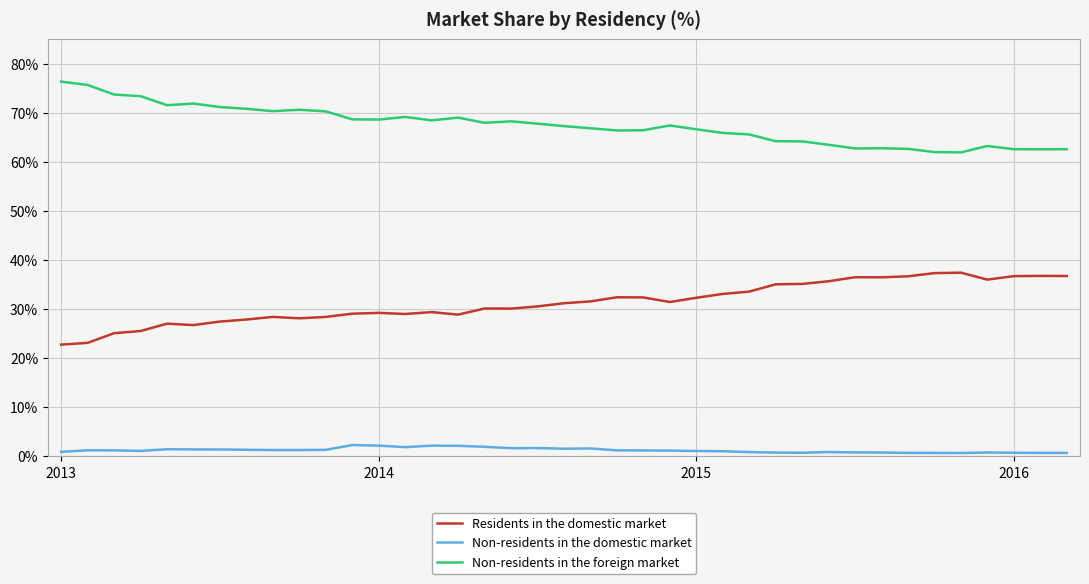

Which series has the largest total across all categories?

Non-residents in the foreign market